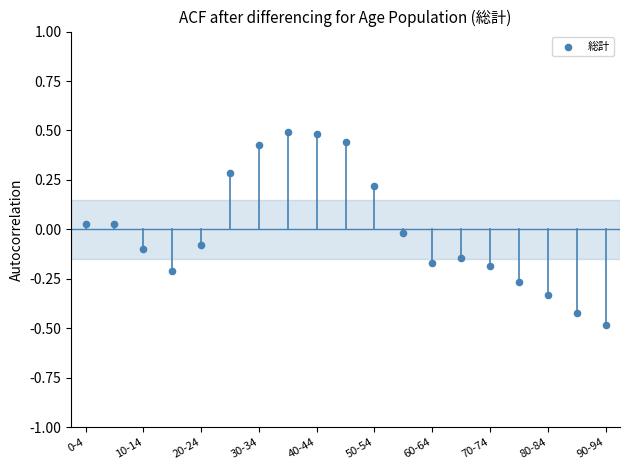

What is the range of Y values (max minus min)?

1.0